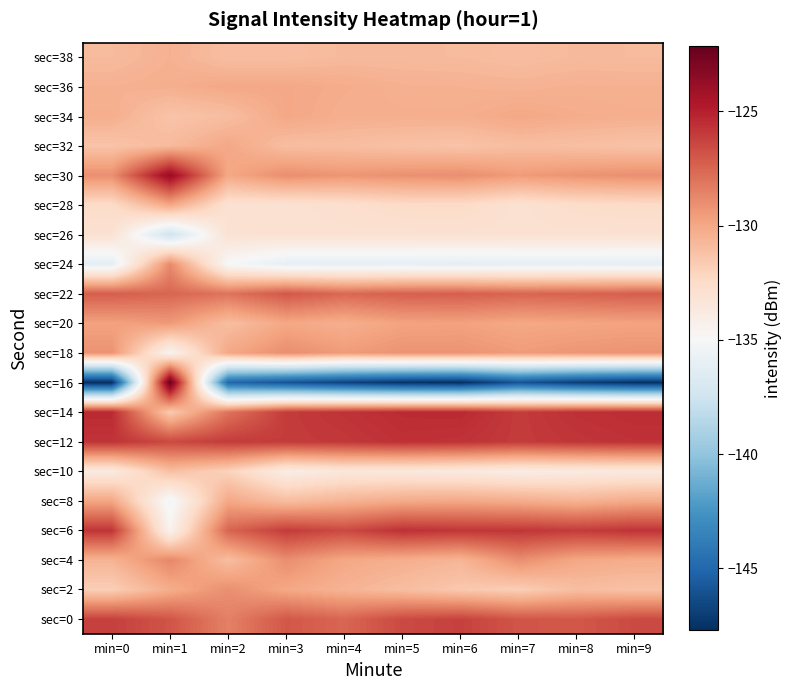

At min=3, list the series in order from largest to smallest.

sec=6, sec=12, sec=14, sec=0, sec=22, sec=4, sec=18, sec=30, sec=2, sec=20, sec=34, sec=36, sec=8, sec=32, sec=38, sec=26, sec=28, sec=10, sec=24, sec=16